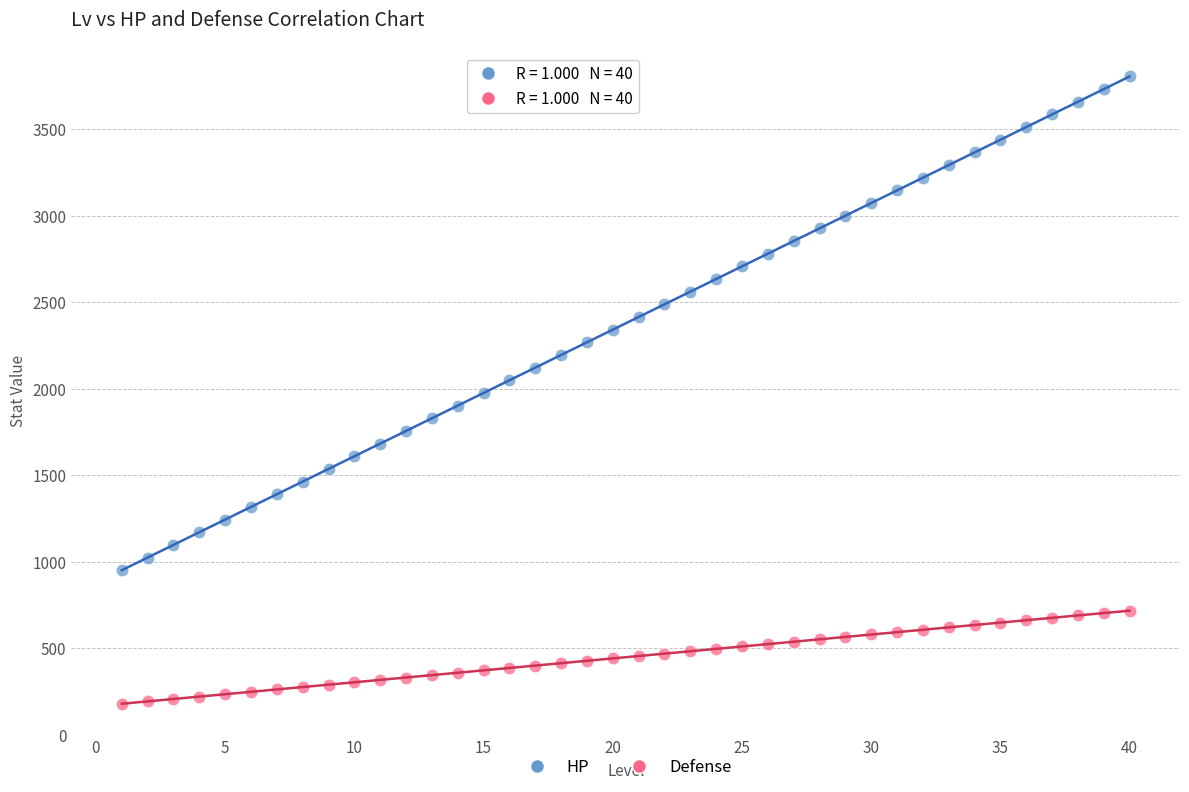

Which series contains the lowest Y value?

Defense